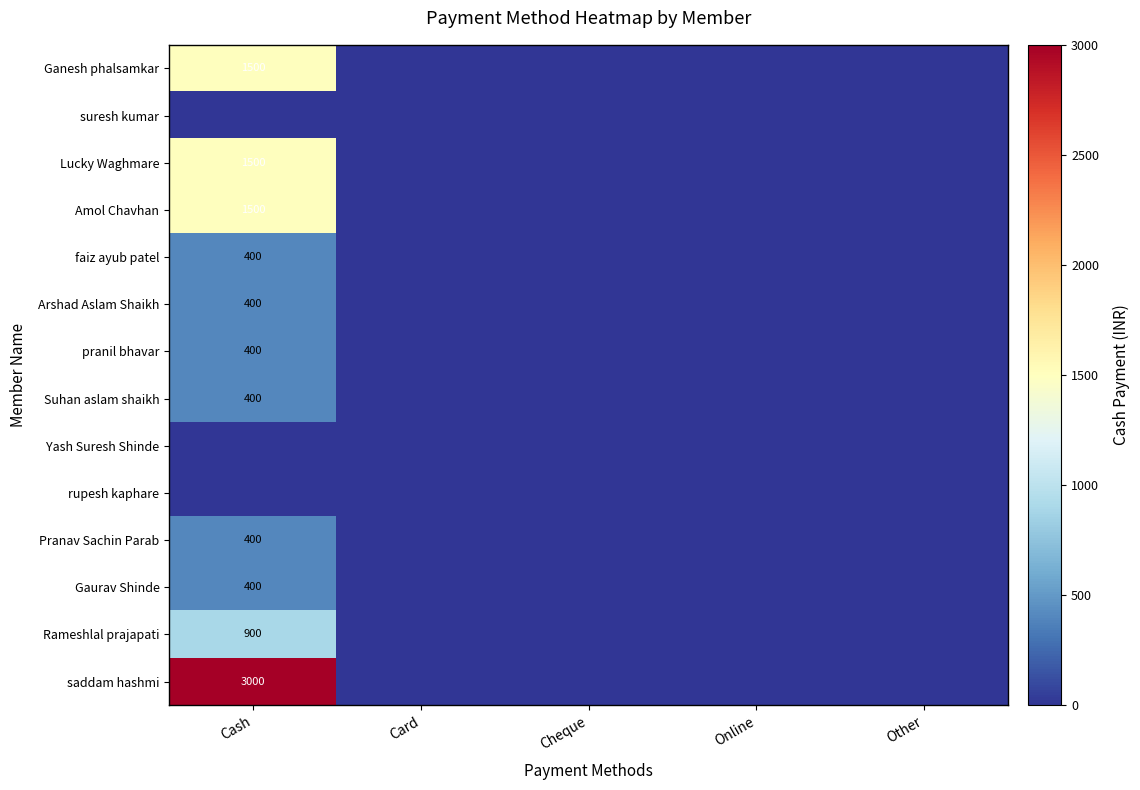

Which has a higher value, Card or Cash?

Cash